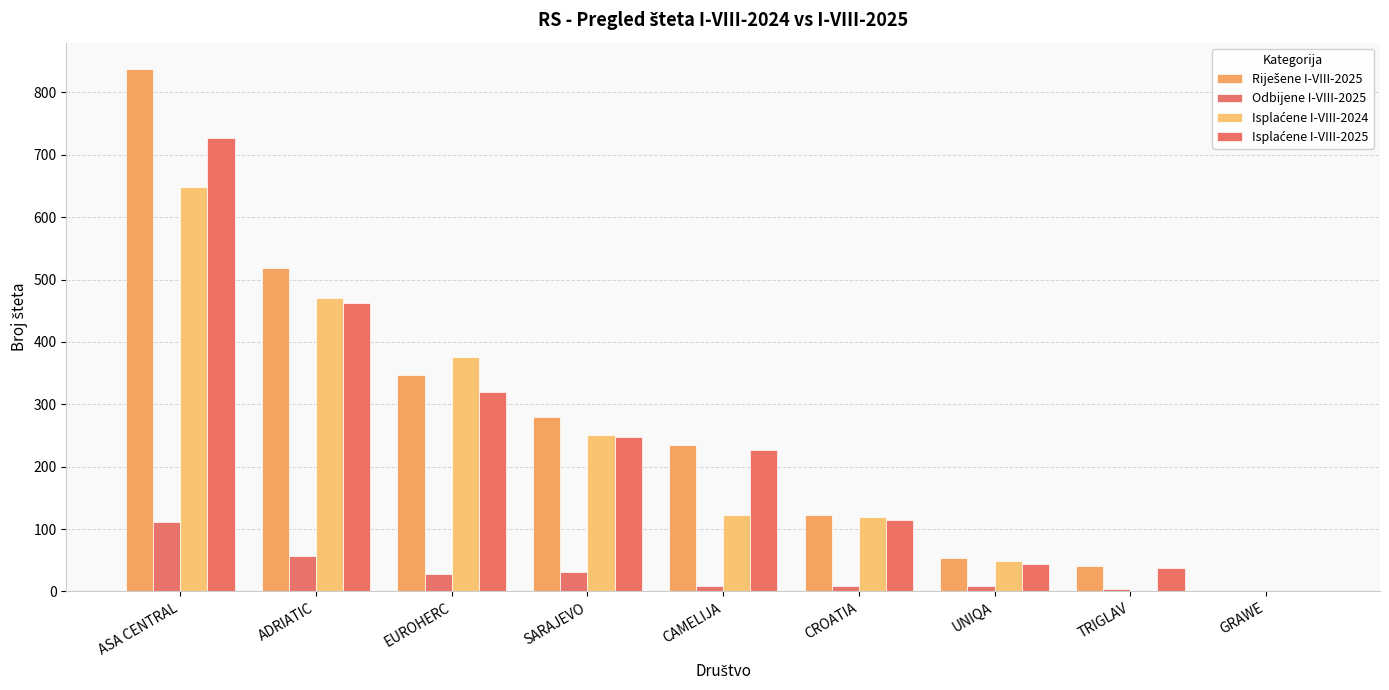

True or false: Riješene I-VIII-2025 has a value of 519 at ADRIATIC.

True